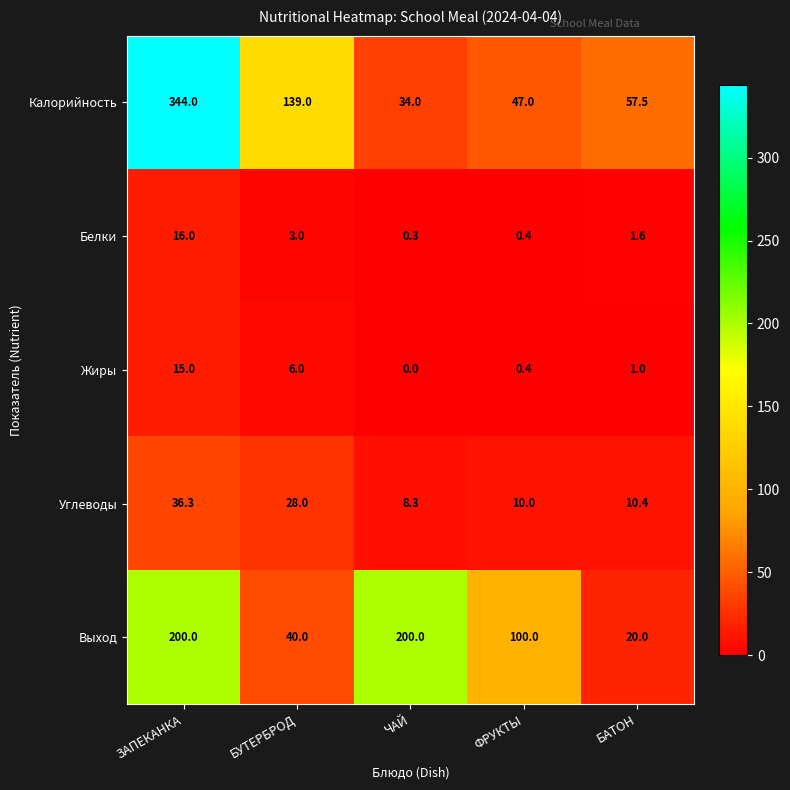

Reading left to right, transcribe all the data shown in this chart.

Калорийность: ЗАПЕКАНКА=344.0	БУТЕРБРОД=139.0	ЧАЙ=34.0	ФРУКТЫ=47.0	БАТОН=57.5
Белки: ЗАПЕКАНКА=16.0	БУТЕРБРОД=3.0	ЧАЙ=0.3	ФРУКТЫ=0.4	БАТОН=1.6
Жиры: ЗАПЕКАНКА=15.0	БУТЕРБРОД=6.0	ЧАЙ=0.0	ФРУКТЫ=0.4	БАТОН=1.0
Углеводы: ЗАПЕКАНКА=36.3	БУТЕРБРОД=28.0	ЧАЙ=8.3	ФРУКТЫ=10.0	БАТОН=10.4
Выход: ЗАПЕКАНКА=200.0	БУТЕРБРОД=40.0	ЧАЙ=200.0	ФРУКТЫ=100.0	БАТОН=20.0